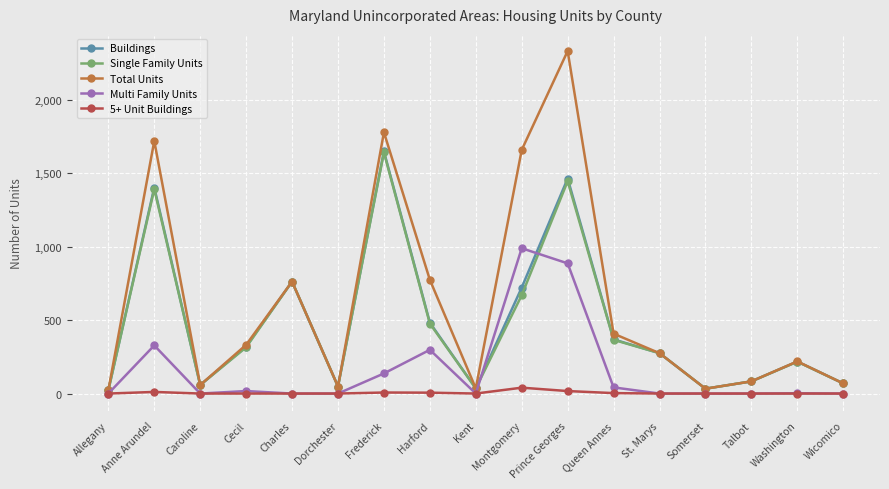

How many series are shown in this chart?

5